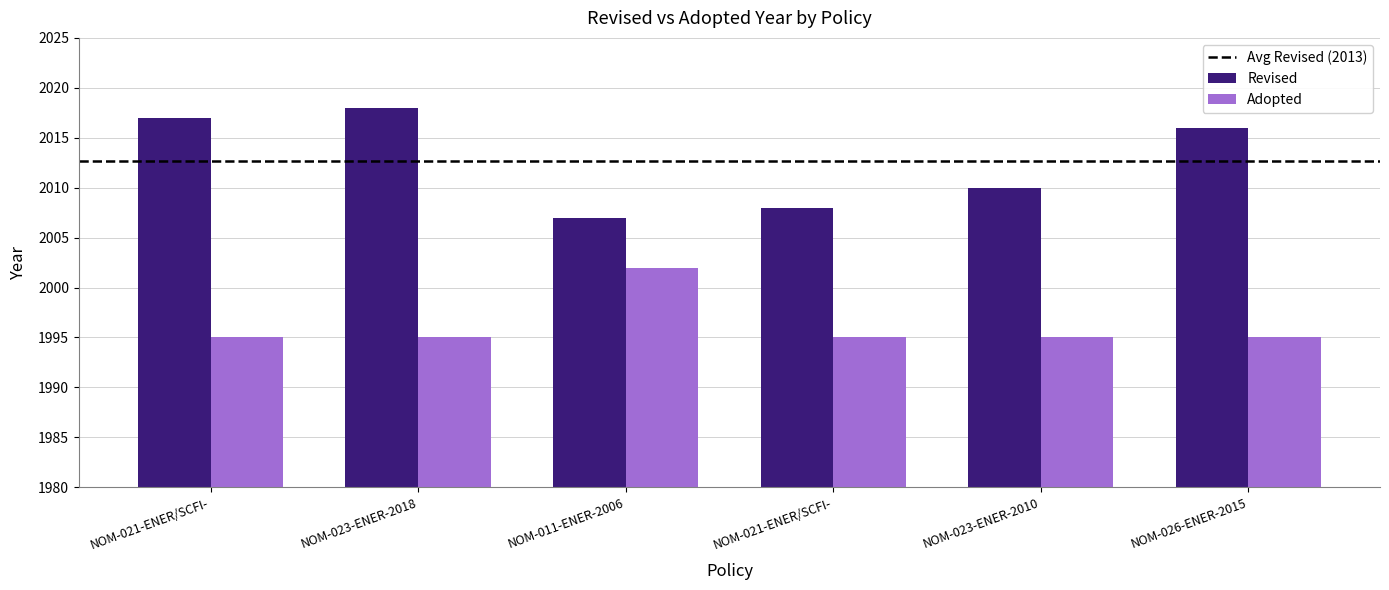

How many groups of bars are there?

6